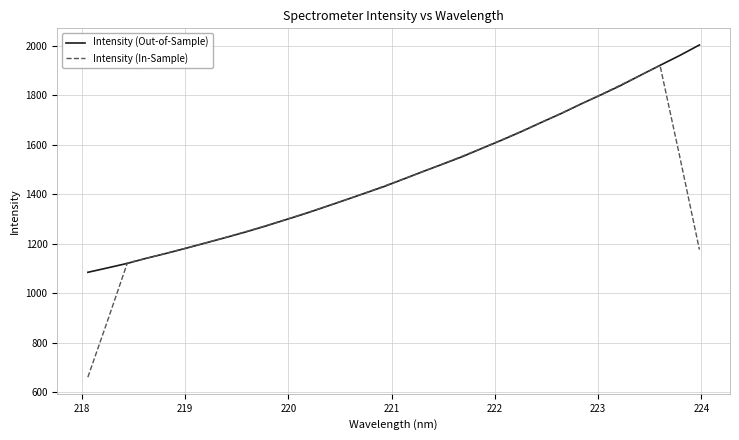

Which series has the largest total across all categories?

Intensity (Out-of-Sample)